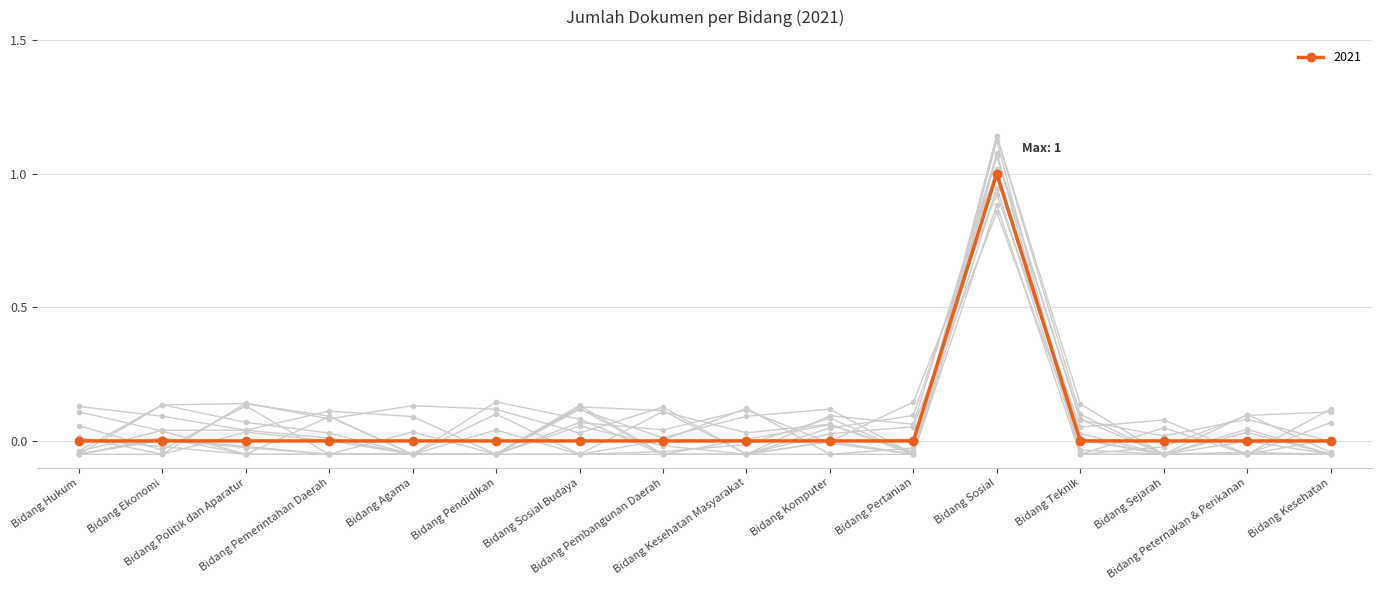

What position from the right is Bidang Ekonomi?

15